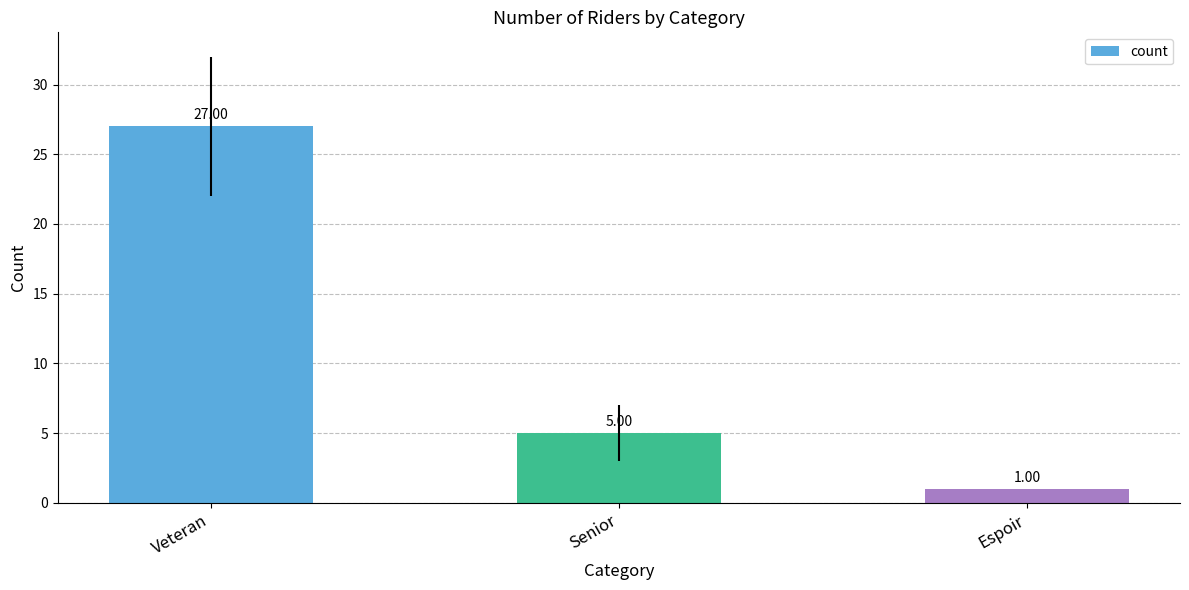

Are the bars grouped side by side (vs. stacked)?

No